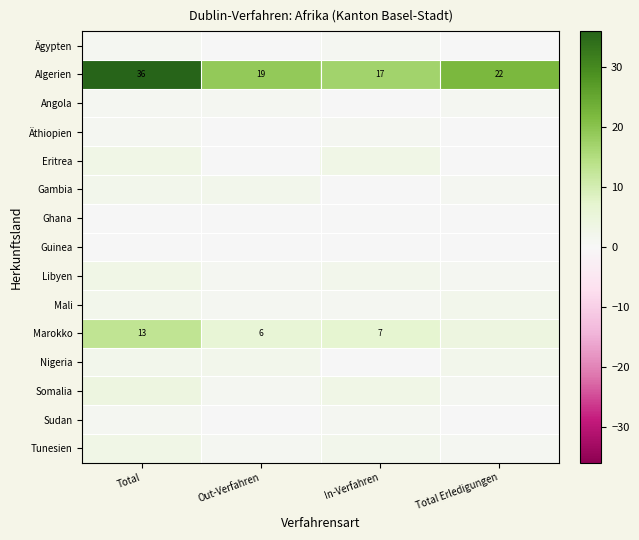

What is the difference between the maximum and minimum values in the Algerien series?

19